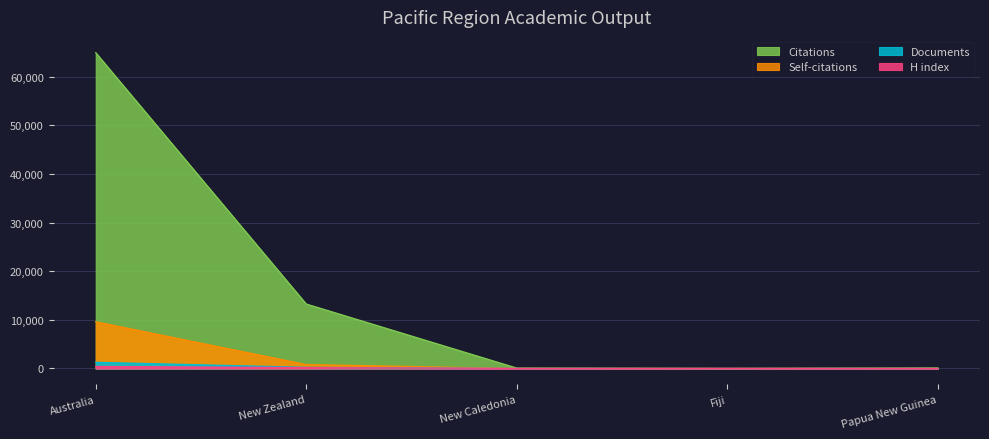

What is the spread (max minus min) of values at Fiji?

23